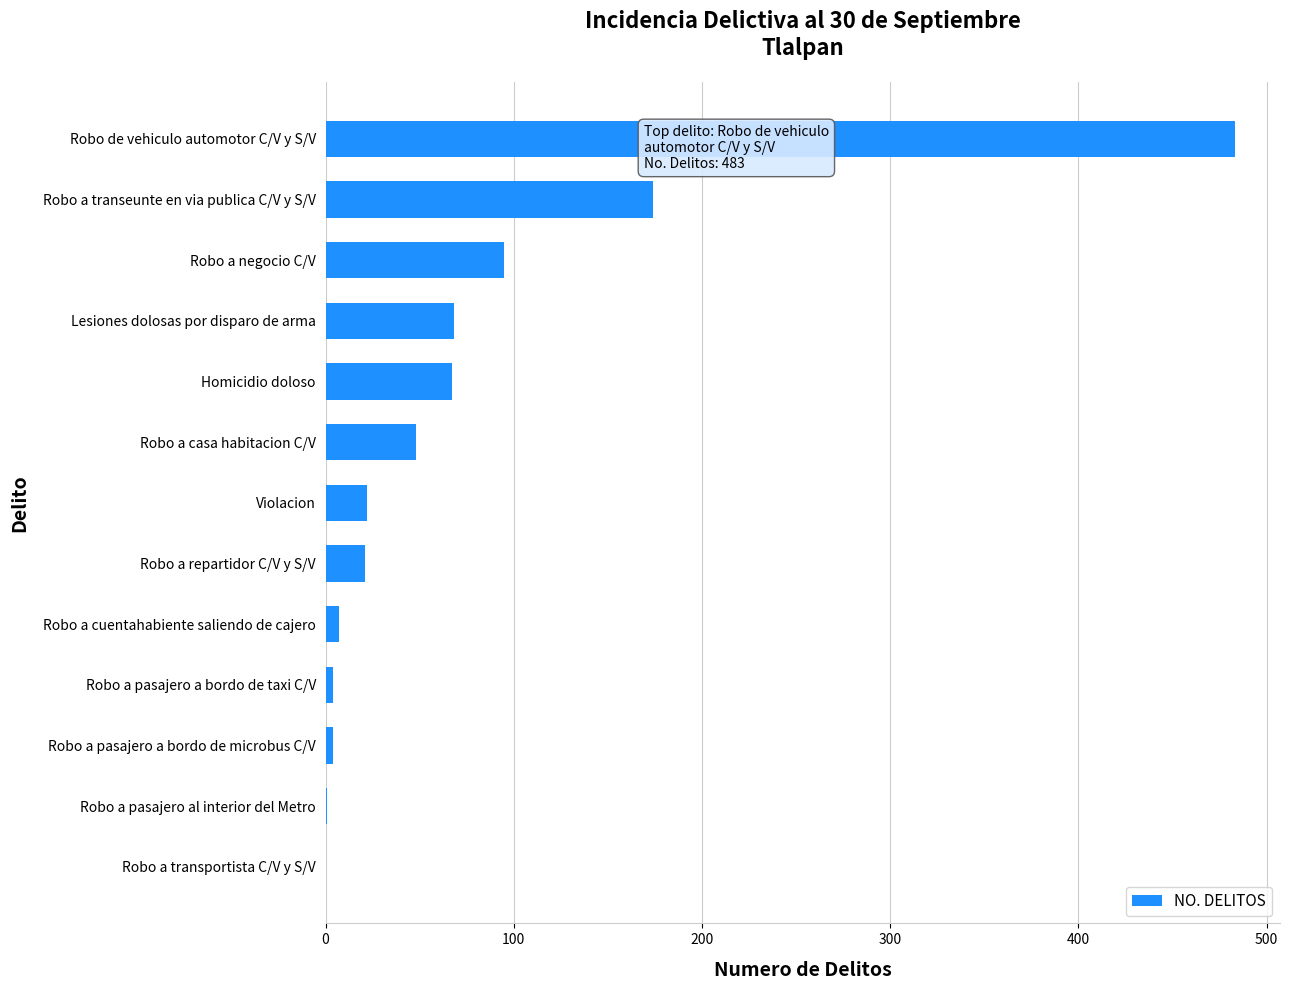

What is the sum of all values?

994